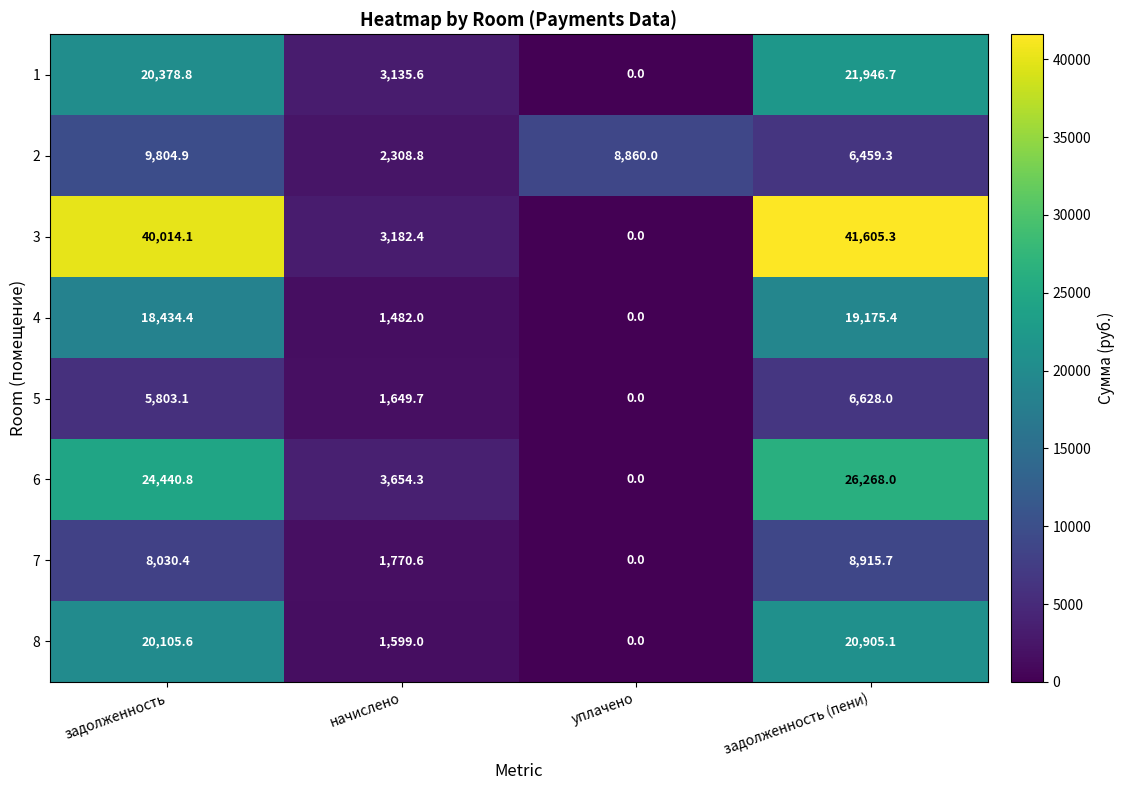

Which label corresponds to the largest value in the chart?

задолженность (пени)